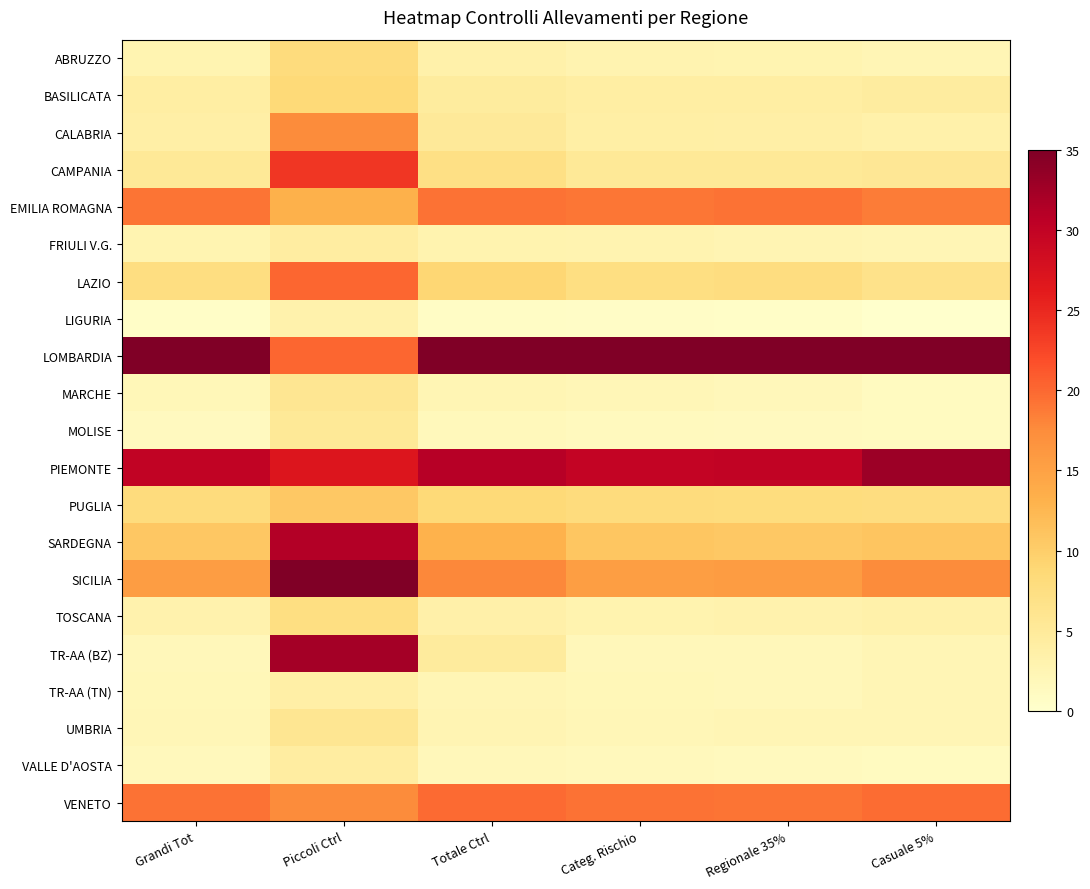

What is the maximum value shown in the chart?

35.0